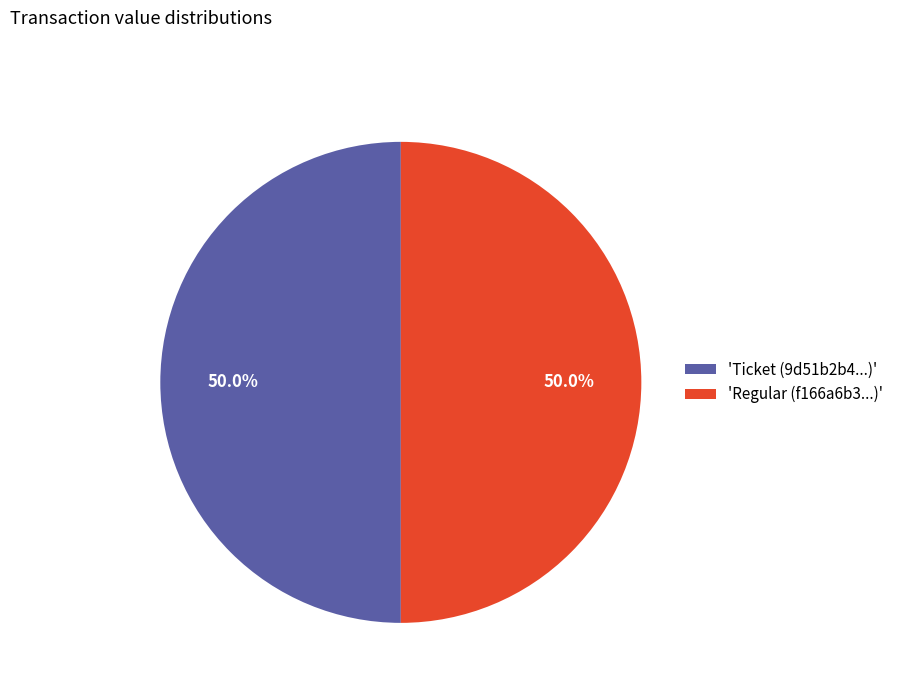

Combined, do 'Ticket (9d51b2b4...)' and 'Regular (f166a6b3...)' account for over 50%?

Yes